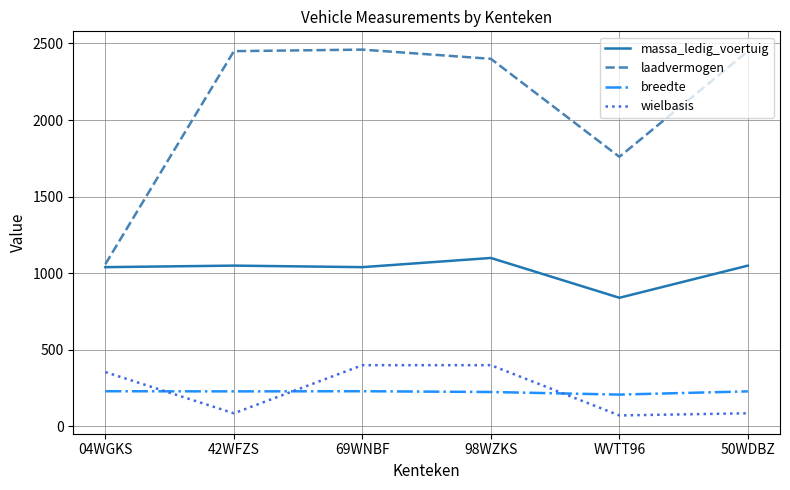

At 42WFZS, list the series in order from smallest to largest.

wielbasis, breedte, massa_ledig_voertuig, laadvermogen